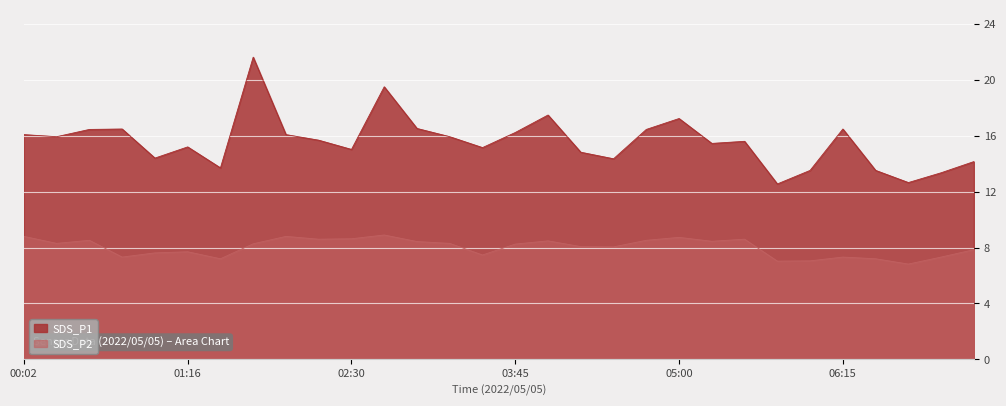

At which category does SDS_P2 reach its first local valley?

00:17